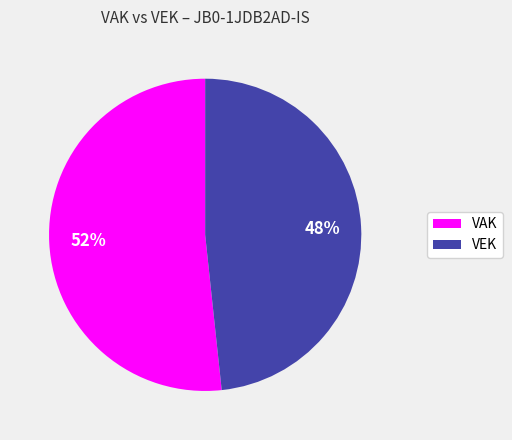

To the nearest percent, what is the average slice percentage?

50%